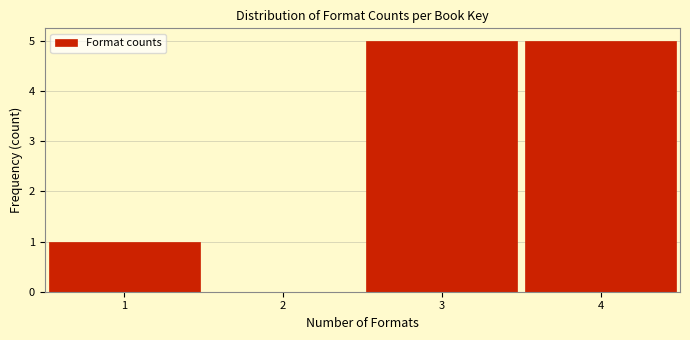

Reading left to right, transcribe this chart: for each bar, give the range it covers on the x-axis and its height. The values are not printed on the chart, so give them approximately, as read against the axis.

0.5 to 1.5: 1
1.5 to 2.5: 0
2.5 to 3.5: 5
3.5 to 4.5: 5